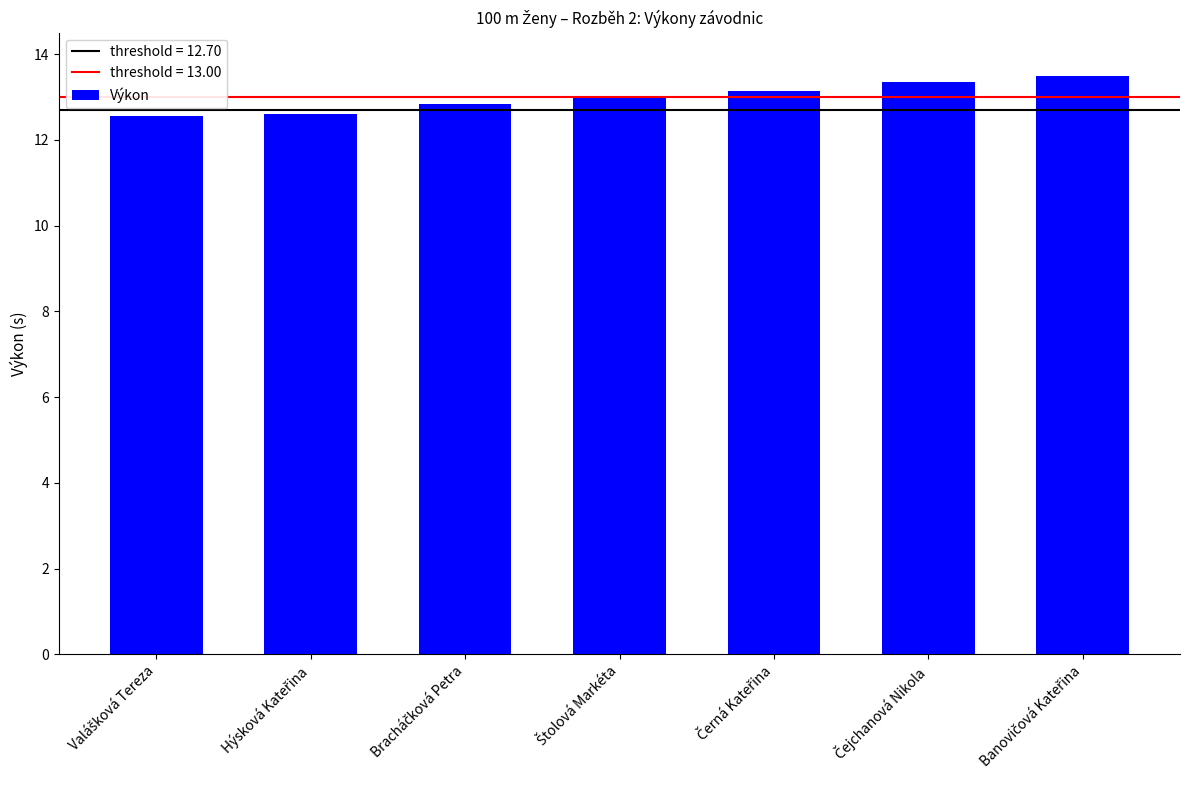

What is the greatest value displayed?

13.5